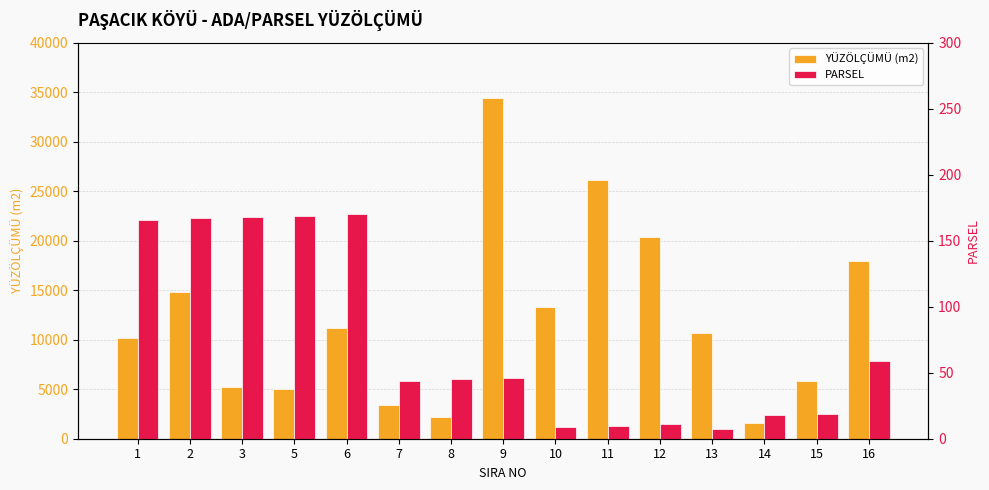

What are all the series names shown in the legend?

YÜZÖLÇÜMÜ (m2), PARSEL